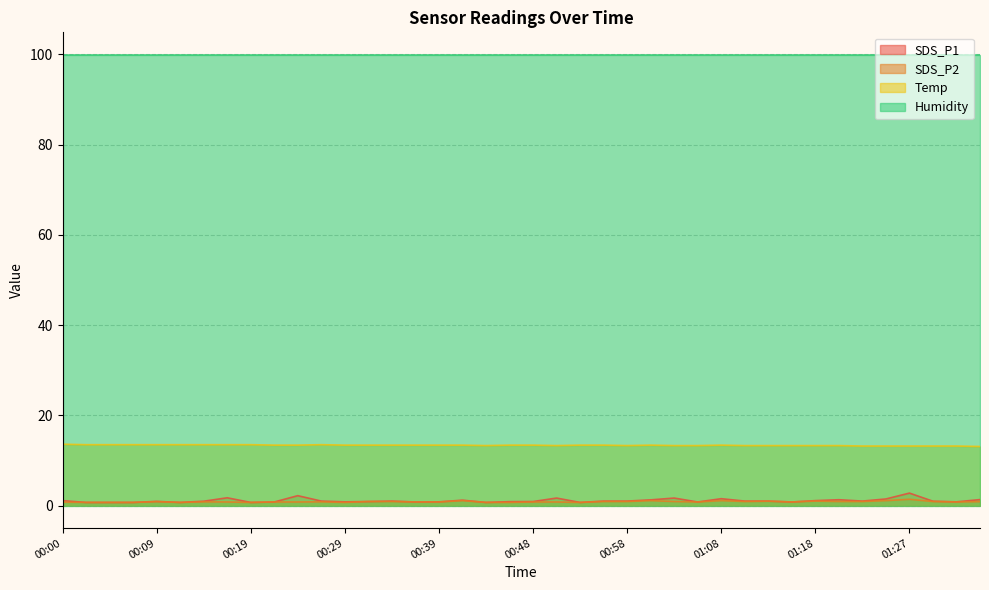

The SDS_P2 series shows 1.0 at 01:18. True or false?

True